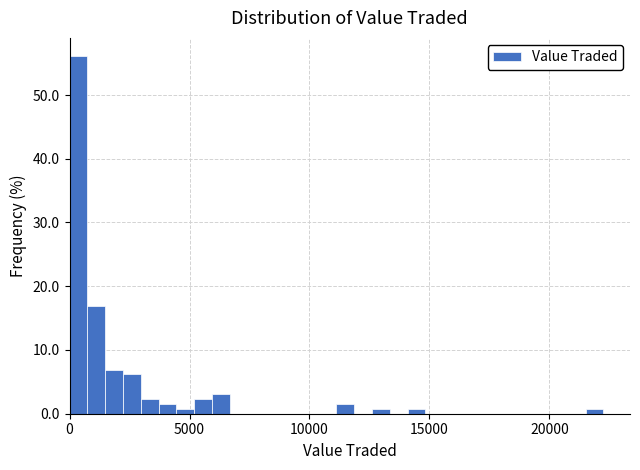

Read against the x-axis, roughly where is the centre of the tallest bar?

500